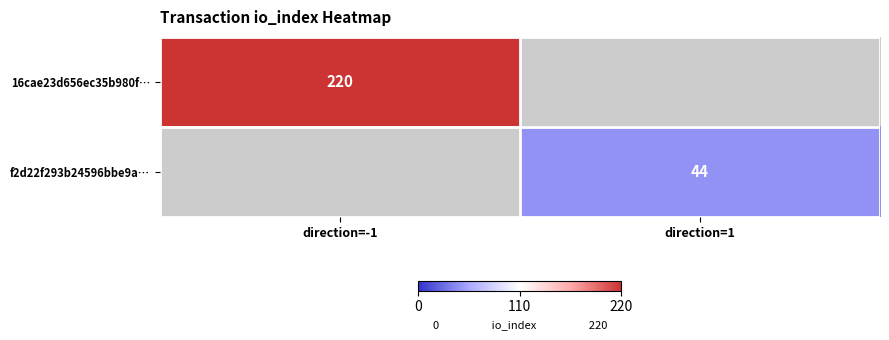

The 16cae23d656ec35b980f… series shows 151 at direction=-1. True or false?

False